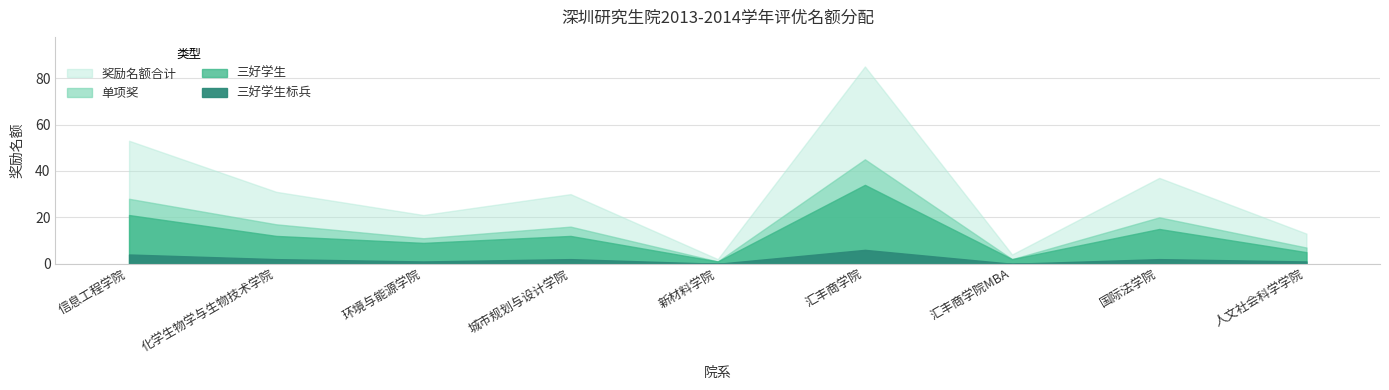

Between 新材料学院 and 人文社会科学学院, which is larger?

人文社会科学学院